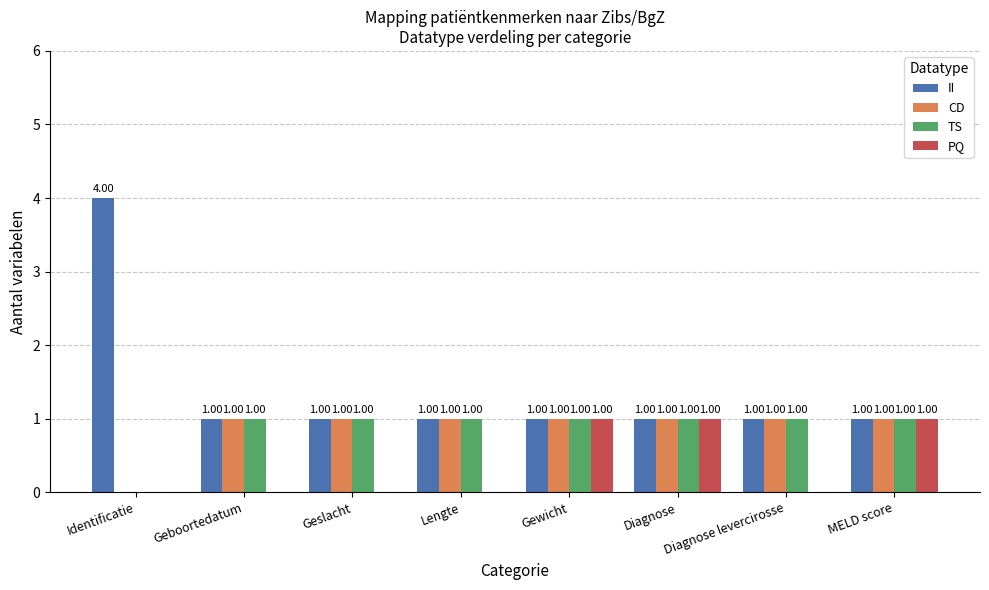

What is the total value across all series at Diagnose?

4